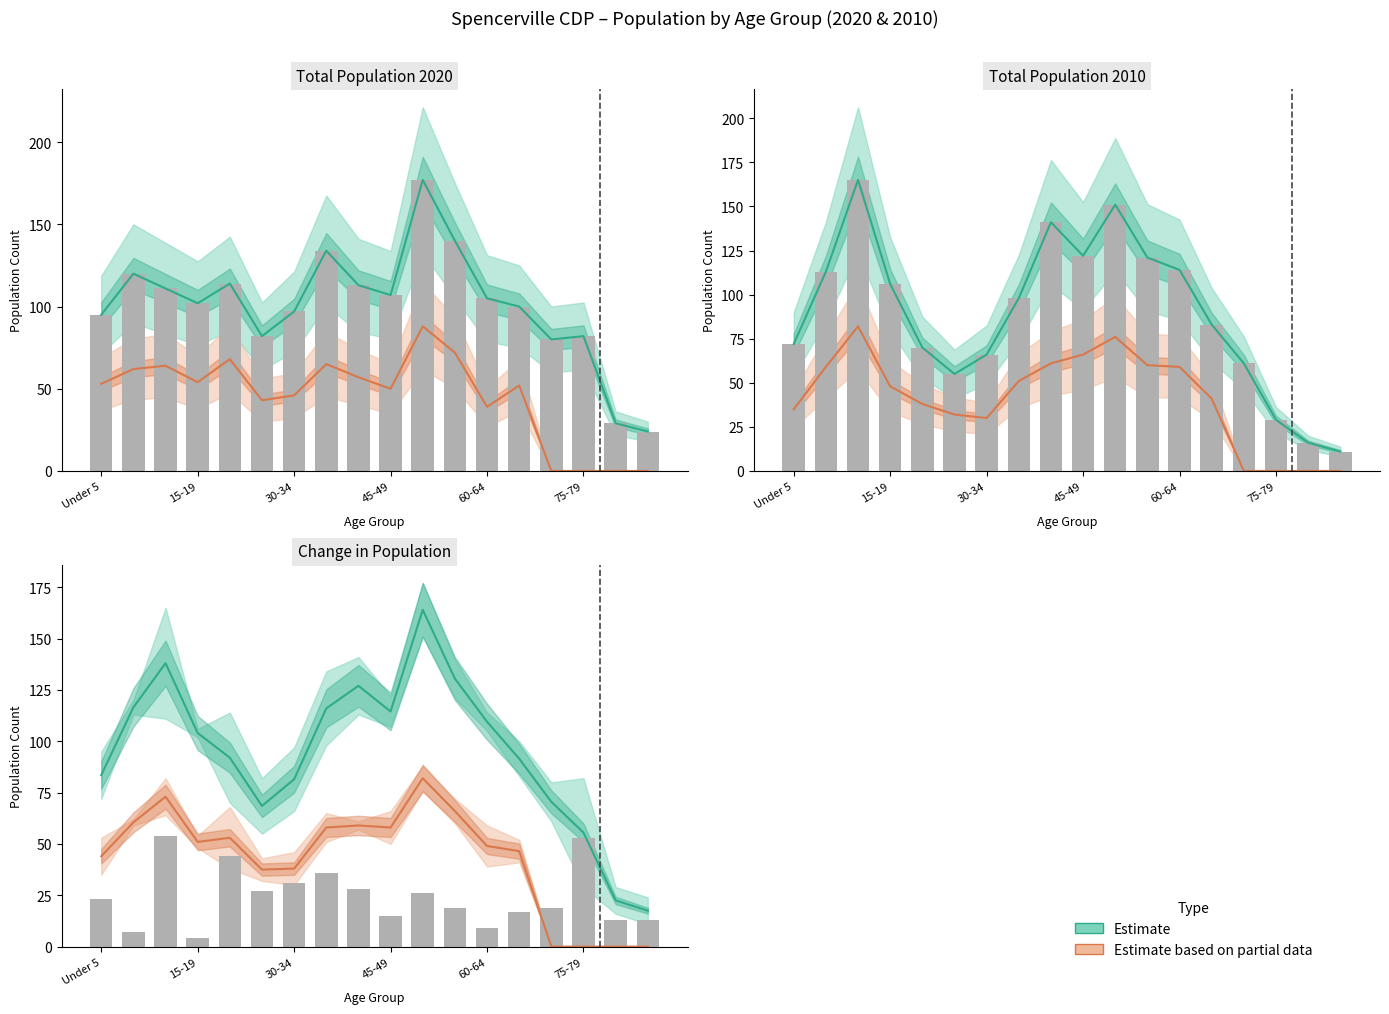

At which label does 2020 Male reach its peak?

50-54